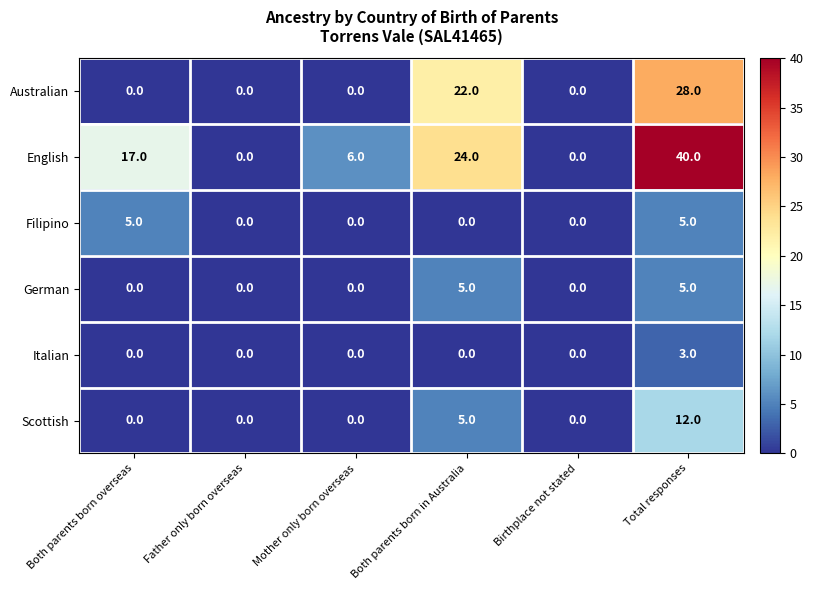

What is the difference between the maximum and minimum values in the German series?

5